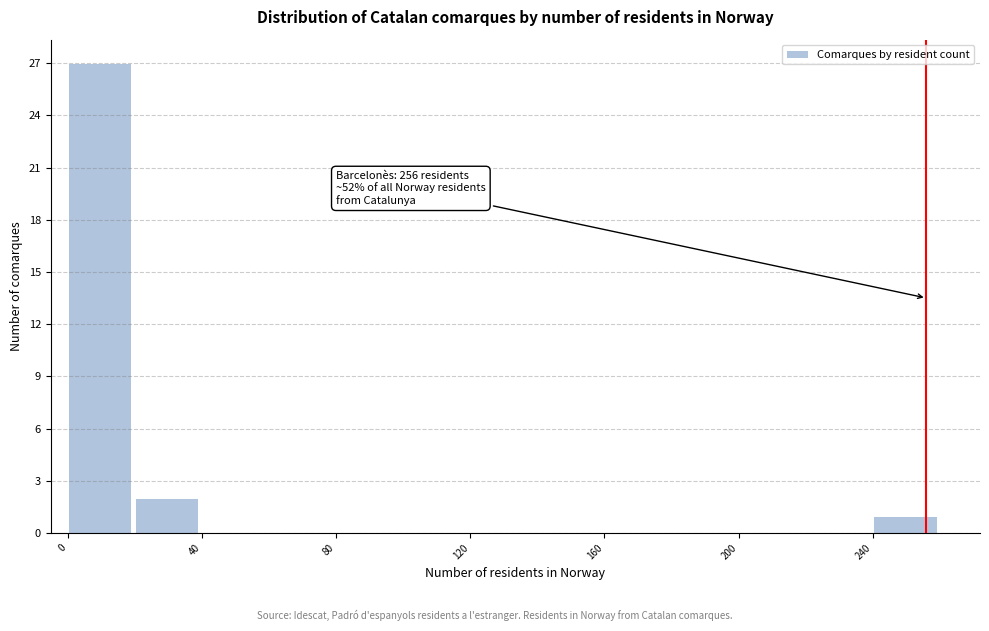

Which range on the x-axis has the tallest bar?

0 to 20